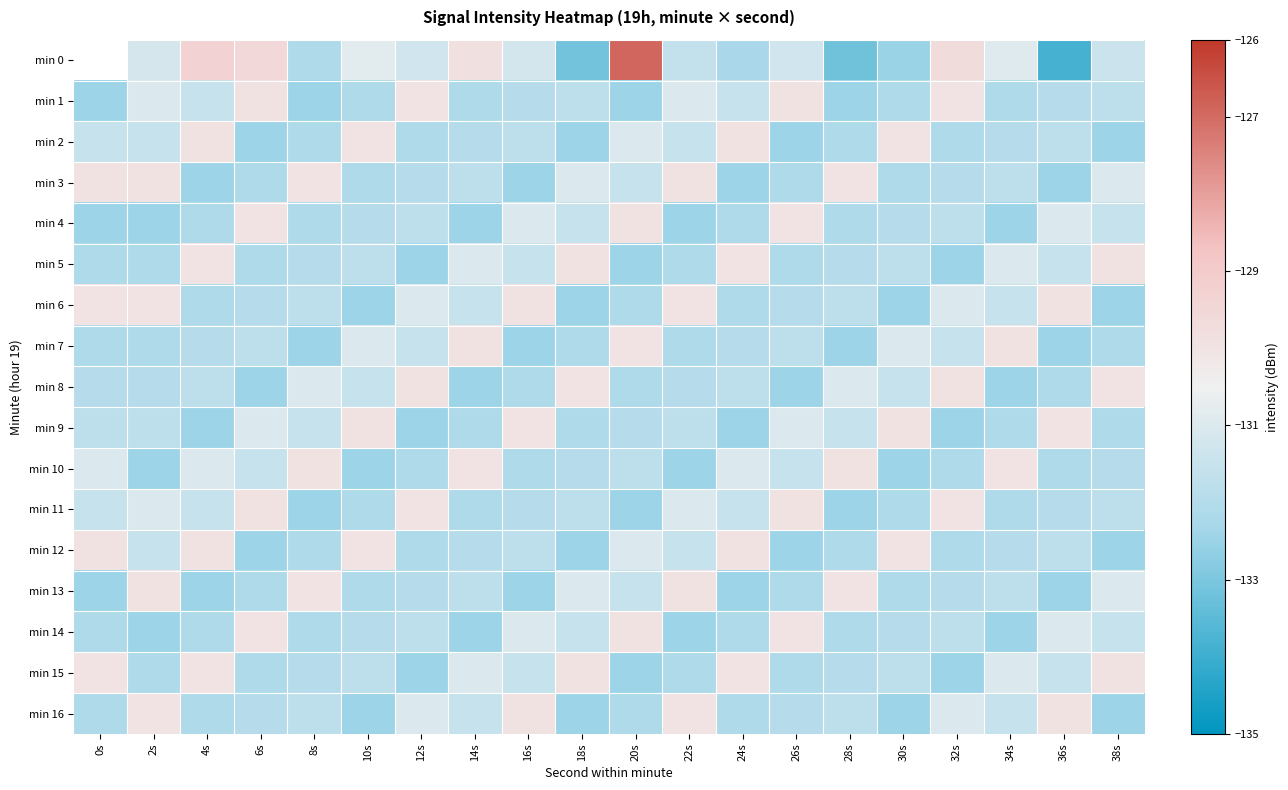

The min 13 series shows -68.6 at 12s. True or false?

False